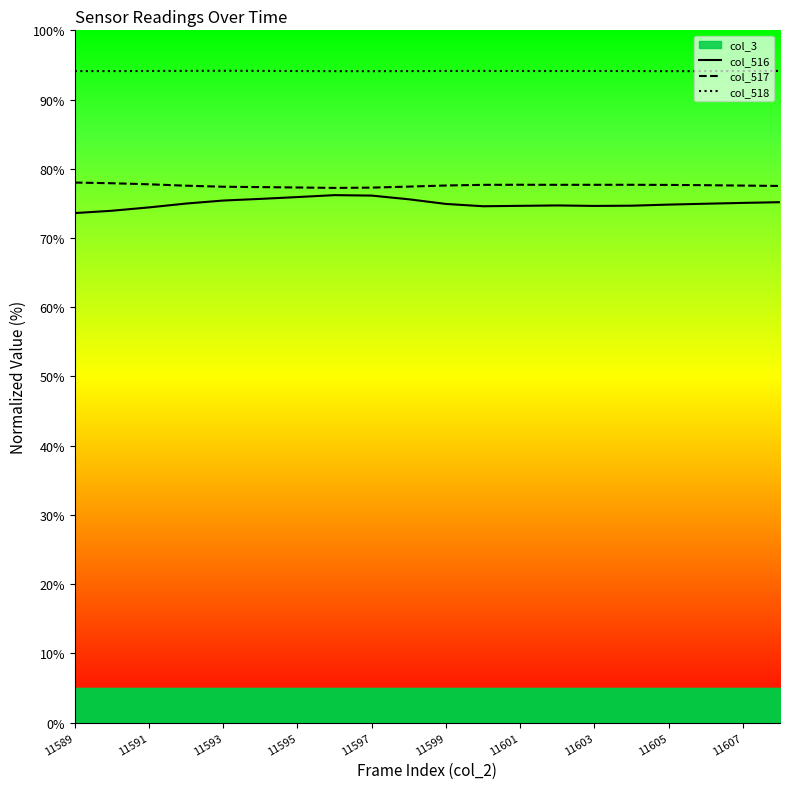

True or false: col_516 and col_517 intersect in this chart.

False